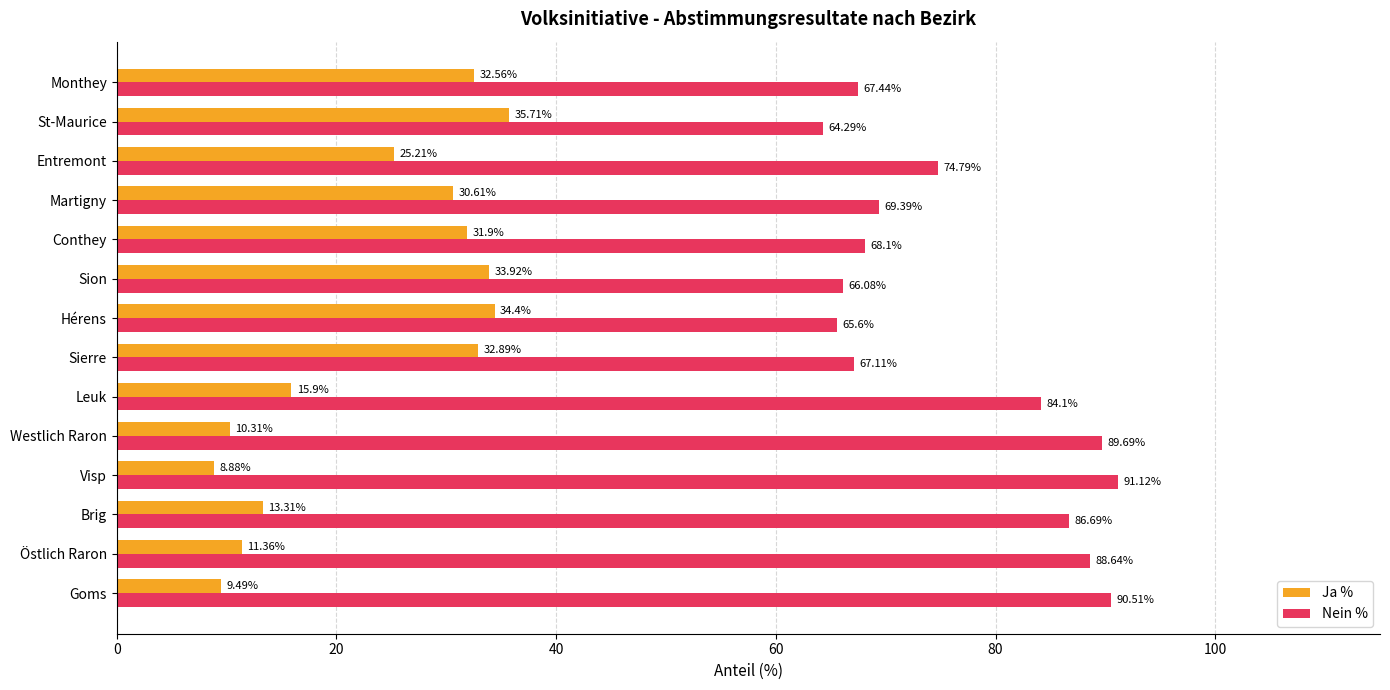

Rank the series at Westlich Raron from lowest to highest value.

Ja %, Nein %